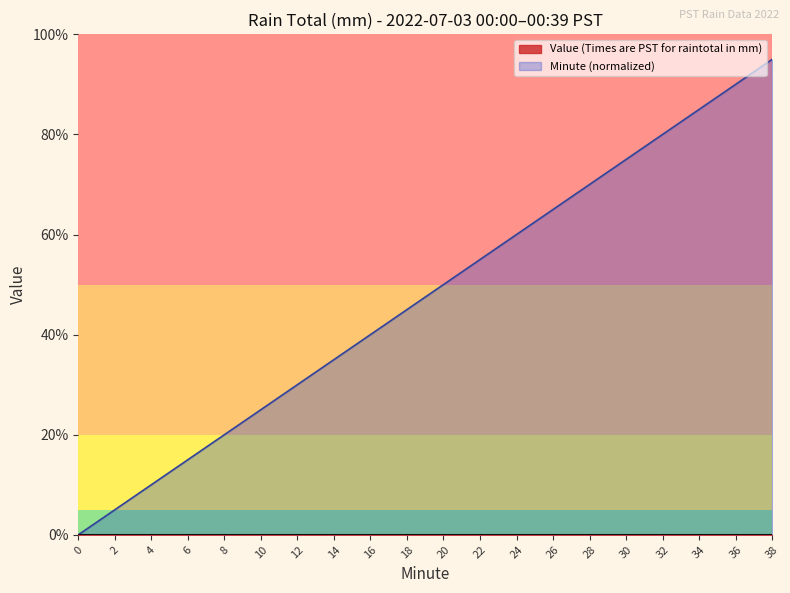

What is the total value across all series at 12?

0.3